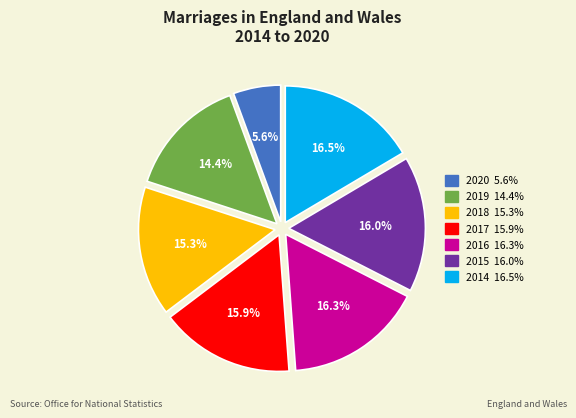

Do 2015 and 2017 together represent more than half of the pie?

No